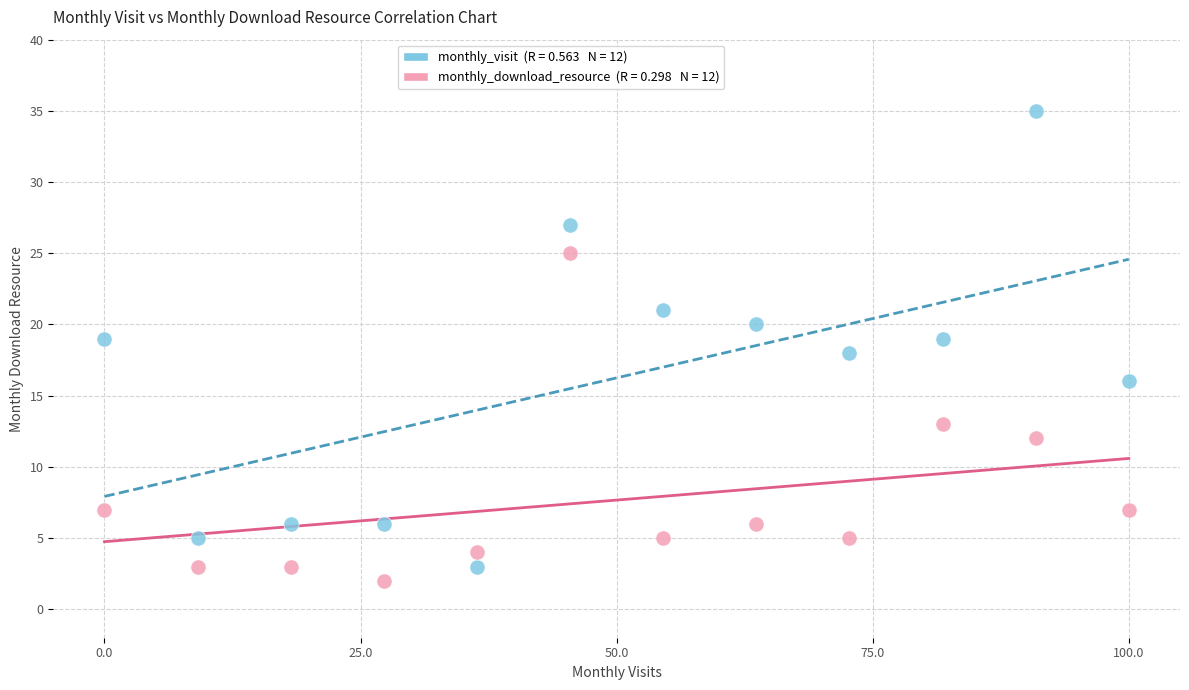

Across all data points, what is the range of Y values (max minus min)?

33